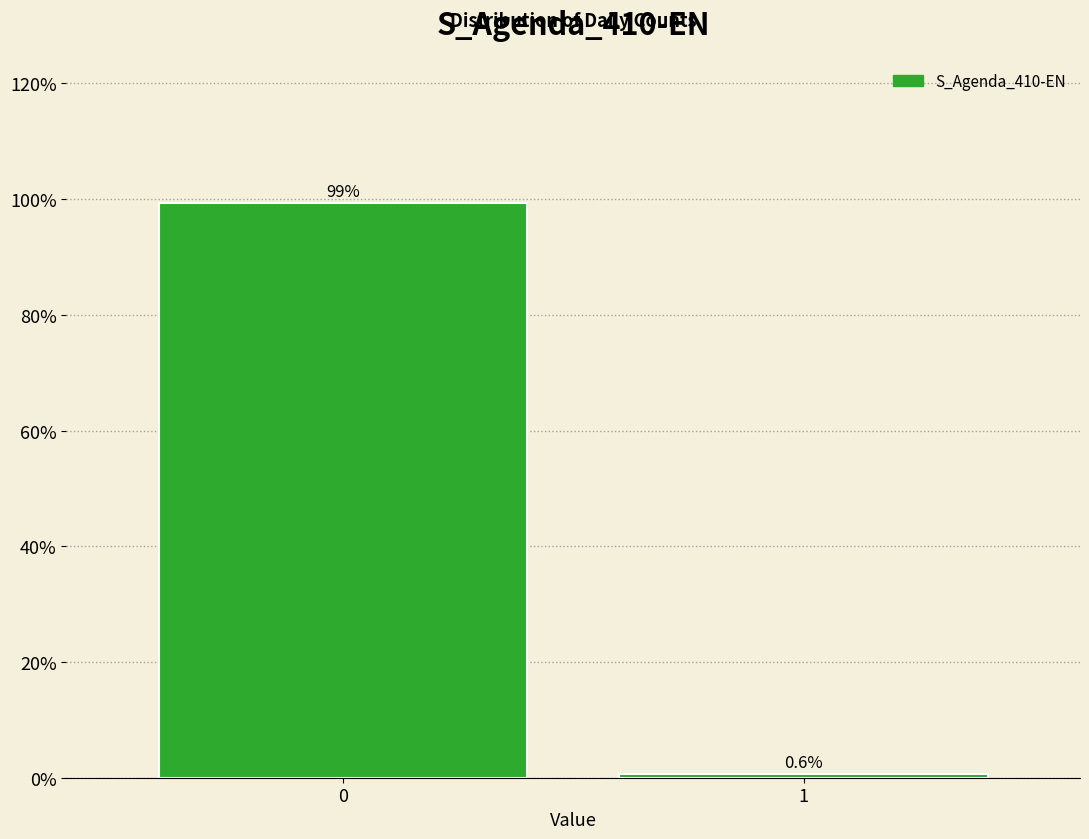

Reading right to left, list all the values displayed in this chart.

0.6	99.4